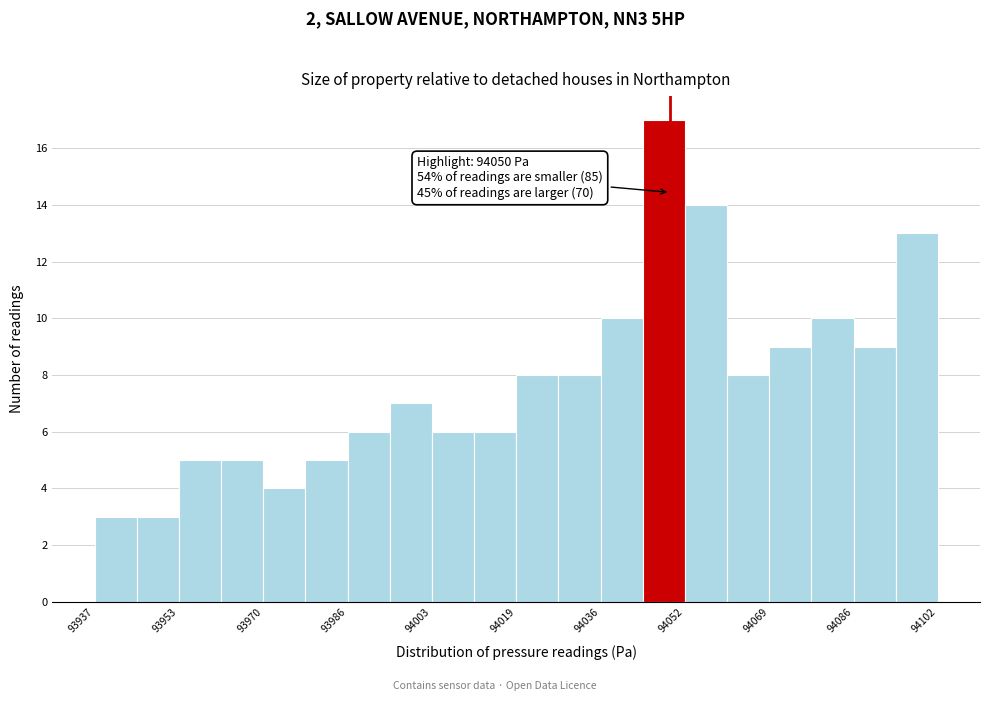

Which range on the x-axis has the tallest bar?

94044 to 94052